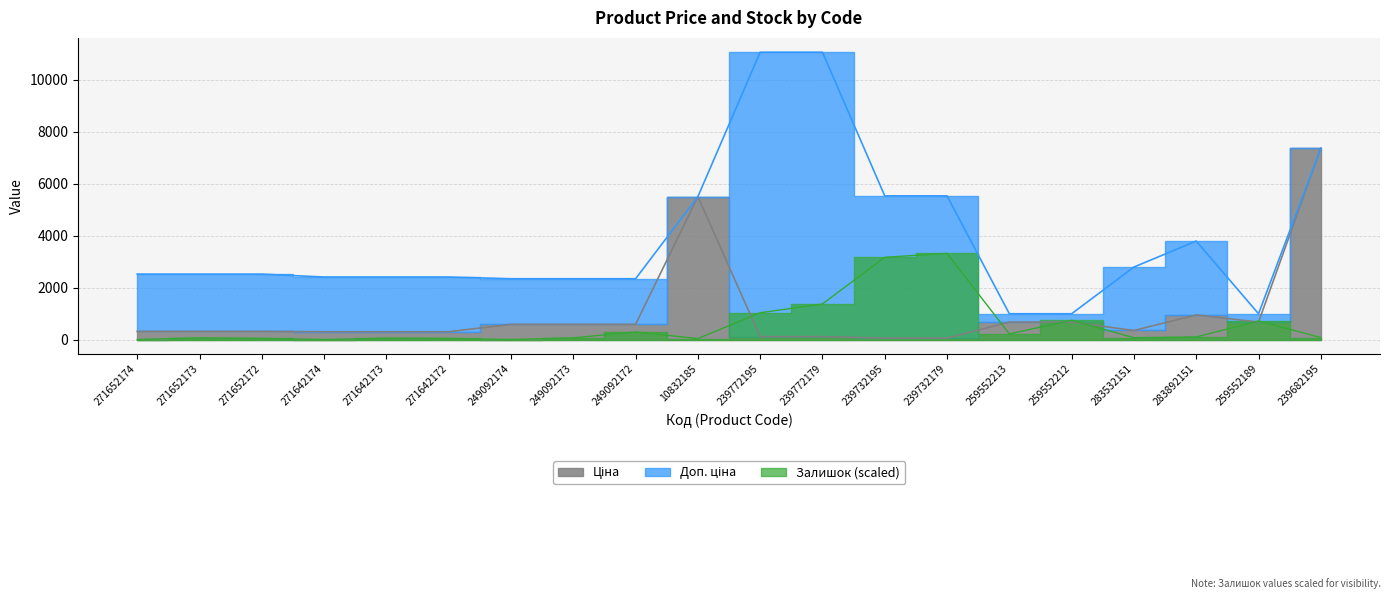

Reading left to right, list all the values displayed in this chart.

Ціна: 271652174=314.7	271652173=314.7	271652172=314.7	271642174=300.6	271642173=300.6	271642172=300.6	249092174=584.9	249092173=584.9	249092172=584.9	10832185=5497.3	239772195=110.5	239772179=110.5	239732195=55.3	239732179=55.3	259552213=672.1	259552212=672.1	283532151=348.6	283892151=947.6	259552189=672.1	239682195=7360.2
Доп. ціна: 271652174=2517.5	271652173=2517.5	271652172=2517.5	271642174=2405.2	271642173=2405.2	271642172=2405.2	249092174=2339.7	249092173=2339.7	249092172=2339.7	10832185=5497.3	239772195=11055.0	239772179=11055.0	239732195=5528.0	239732179=5528.0	259552213=992.7	259552212=992.7	283532151=2789.2	283892151=3790.3	259552189=992.7	239682195=7360.2
Залишок: 271652174=0.0	271652173=66.1	271652172=42.5	271642174=0.0	271642173=52.0	271642172=42.5	249092174=0.0	249092173=66.1	249092172=292.9	10832185=37.8	239772195=1029.9	239772179=1370.1	239732195=3165.3	239732179=3316.5	259552213=217.3	259552212=741.7	283532151=70.9	283892151=99.2	259552189=713.4	239682195=75.6